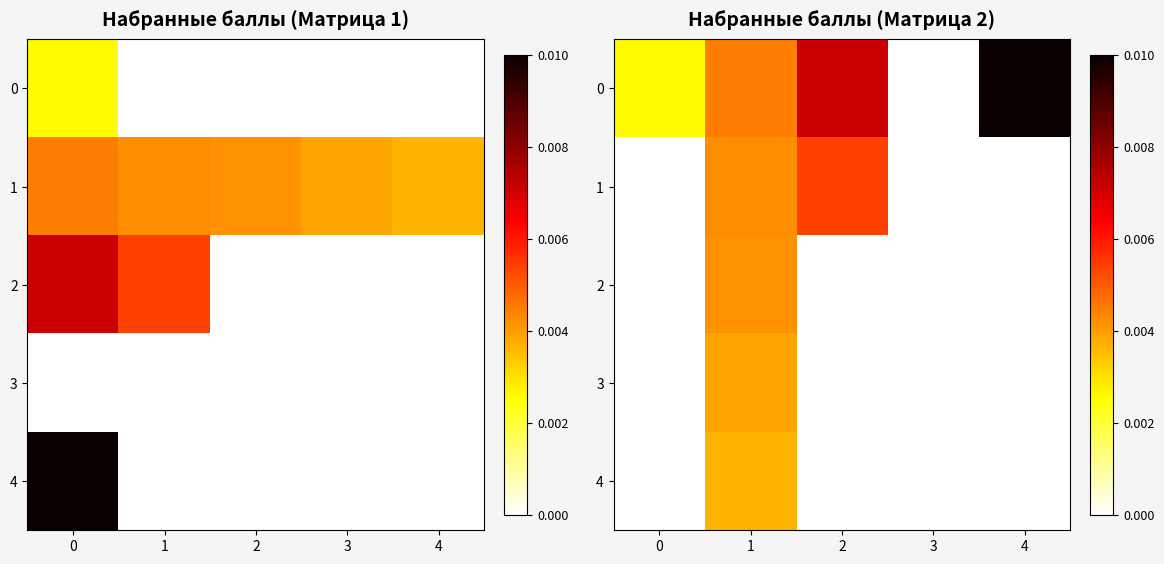

Rank the series by their maximum value, from lowest to highest.

row_4, row_3, row_2, row_1, row_0